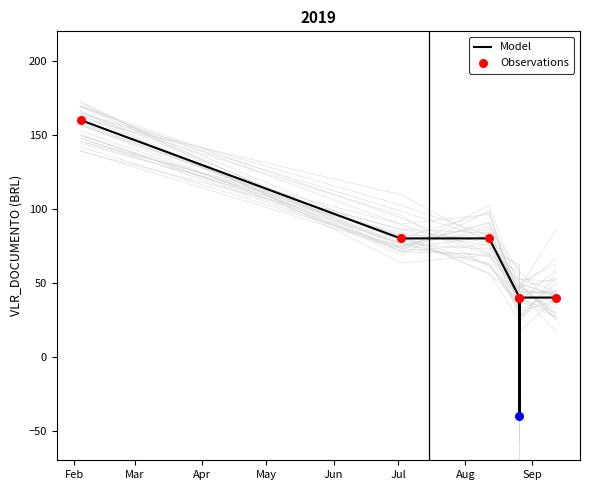

What is the change in value from 2019-09-12 to 2019-08-26?

-80